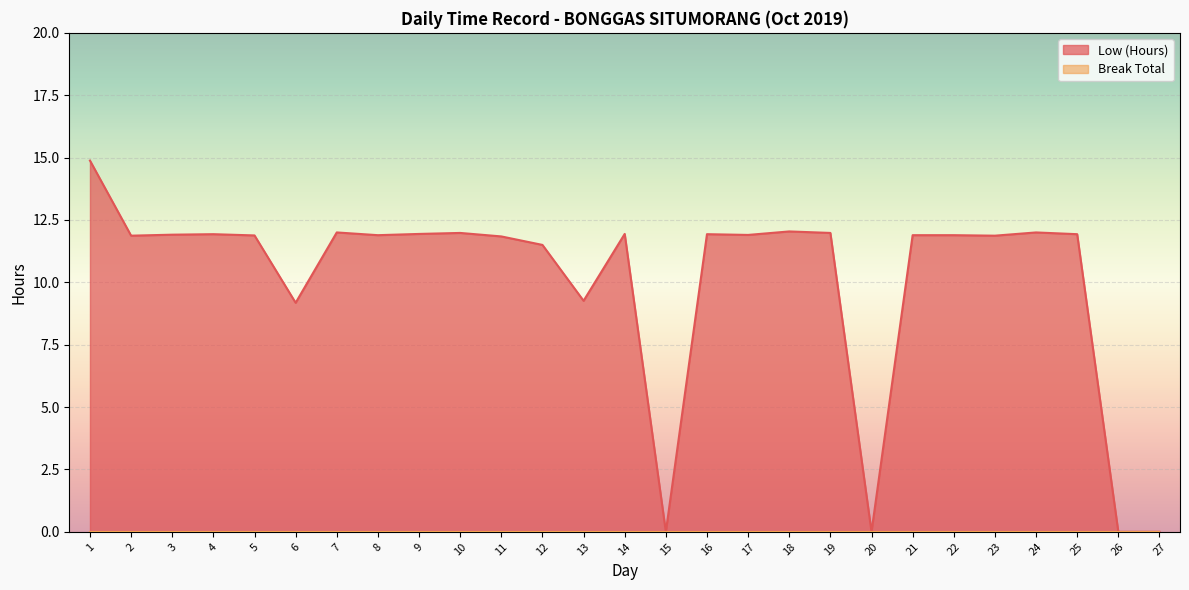

What is the ratio of the value at 11 to the value at 17?

1.0